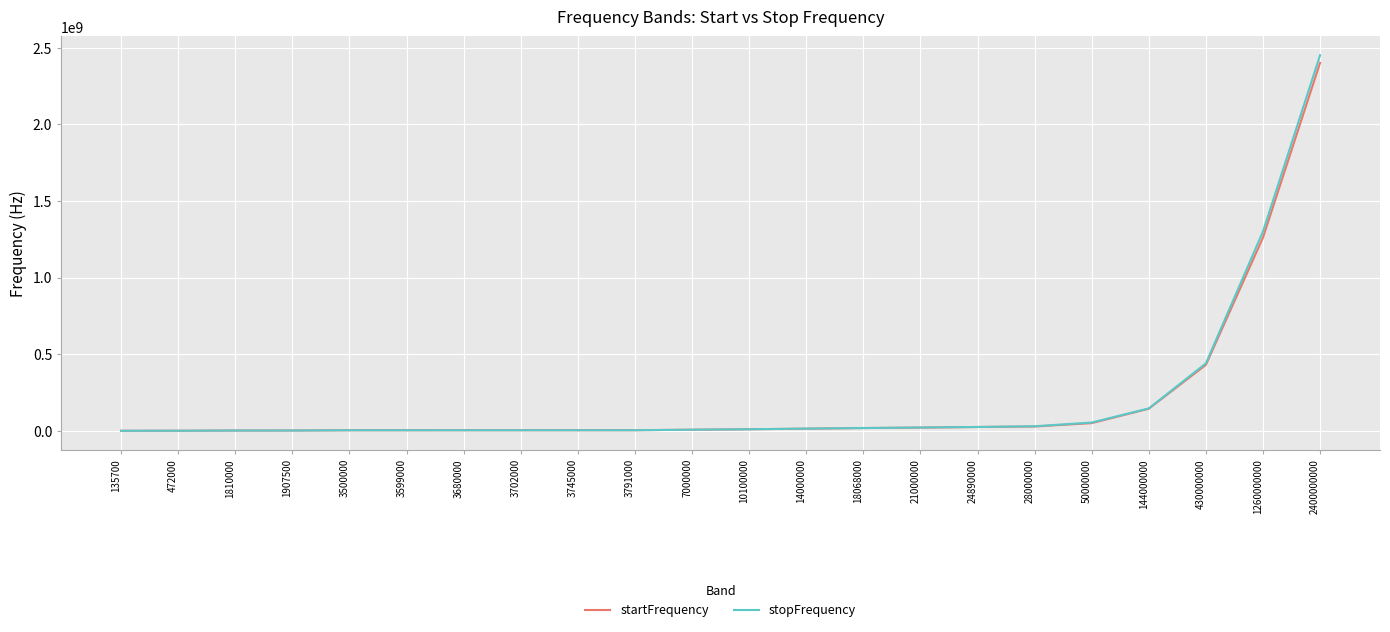

What is the highest value of the stopFrequency series?

2450000000